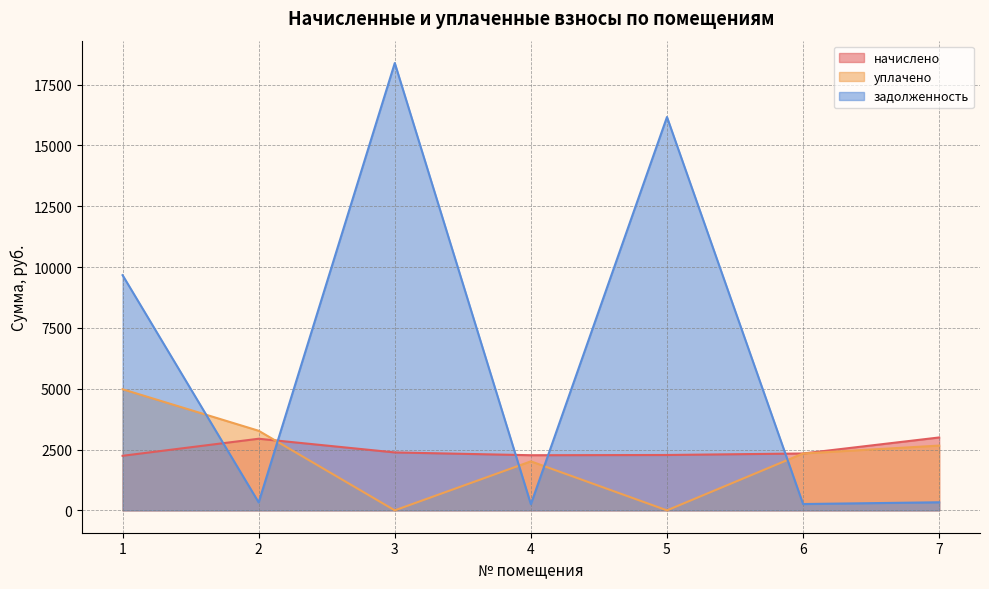

True or false: начислено has a value of 3113.4 at 1.

False